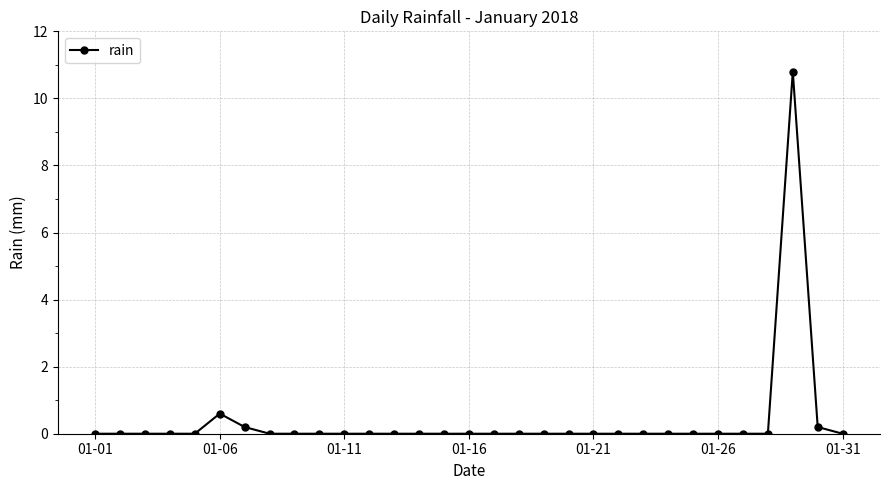

Count the number of data series in this chart.

1